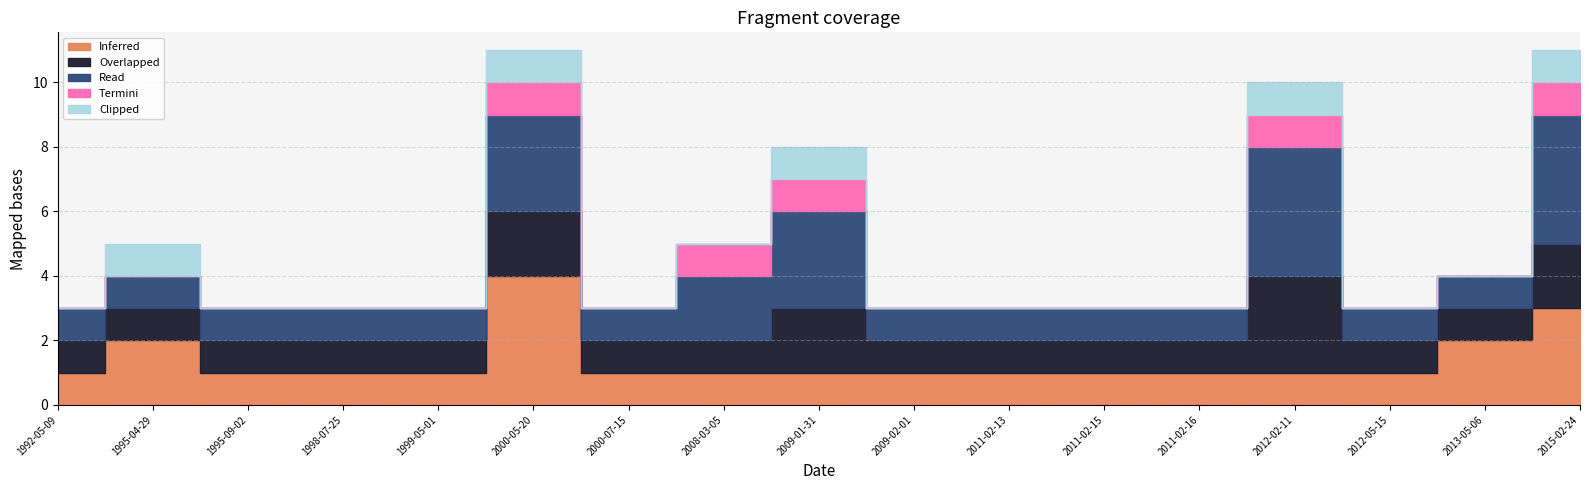

List the labels in order of Read value, smallest first.

1992-05-09, 1995-04-29, 1995-09-02, 1998-07-25, 1999-05-01, 2000-07-15, 2009-02-01, 2011-02-13, 2011-02-15, 2011-02-16, 2012-05-15, 2013-05-06, 2008-03-05, 2000-05-20, 2009-01-31, 2012-02-11, 2015-02-24